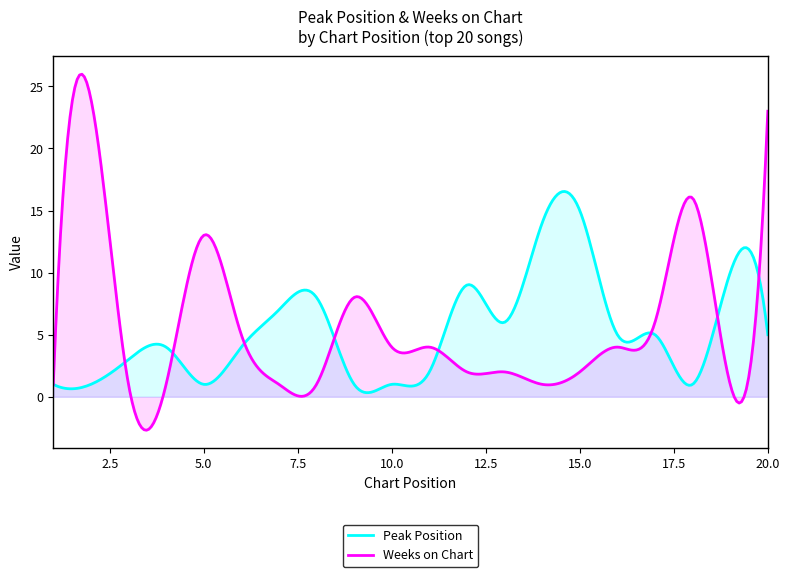

Is it true that Weeks on Chart equals 23 at 20?

True